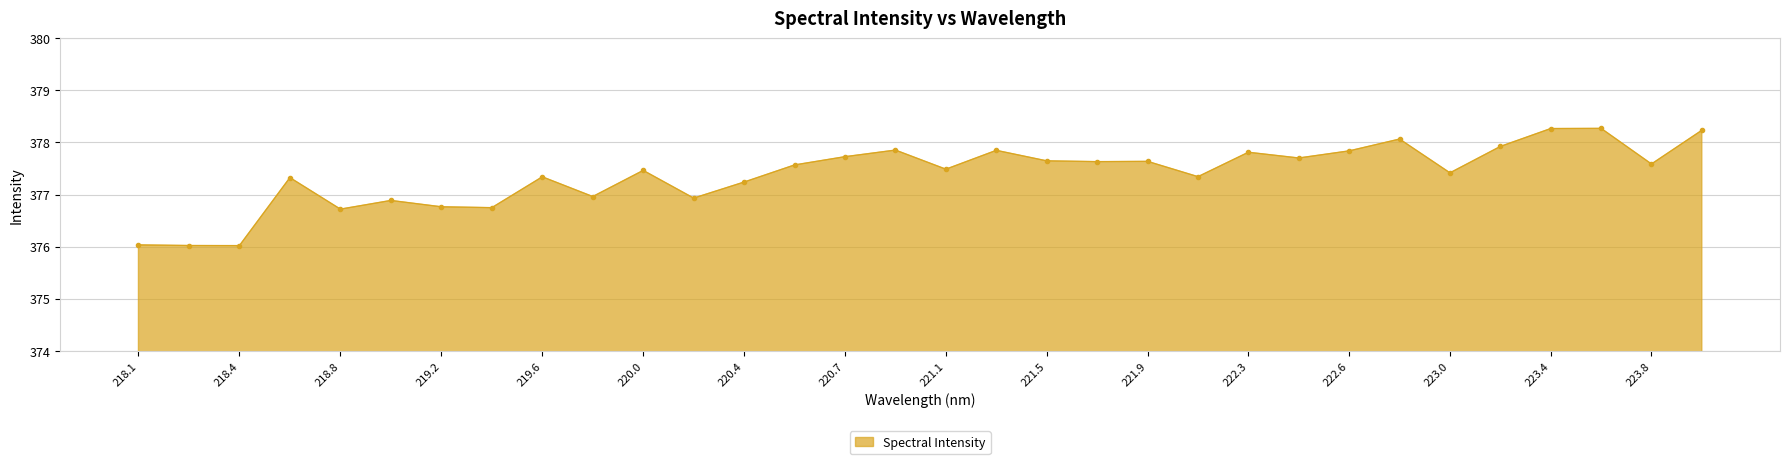

What is the value of the 10th point from the left?

377.0